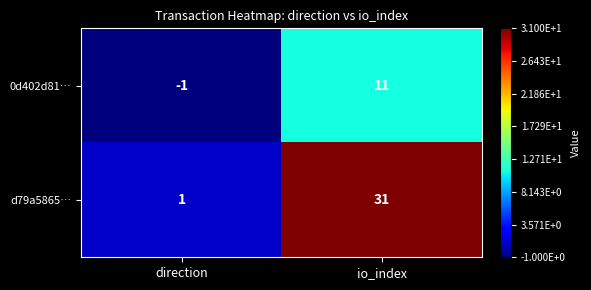

Where is 0d402d81… nearest to the value 5?

direction